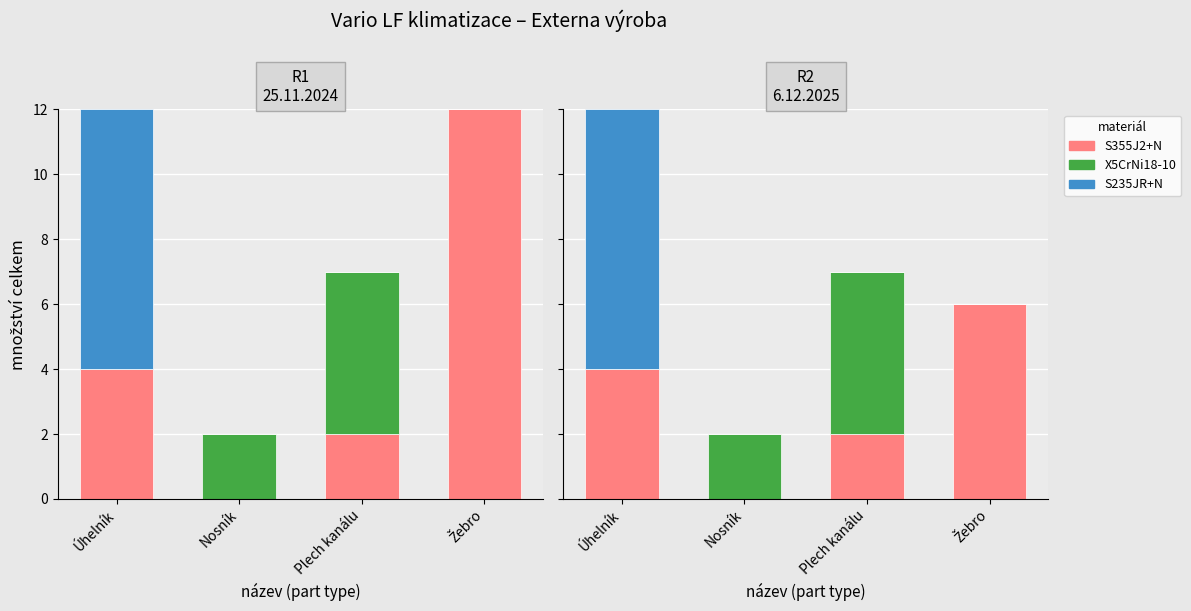

What are all the series names shown in the legend?

S355J2+N, X5CrNi18-10, S235JR+N